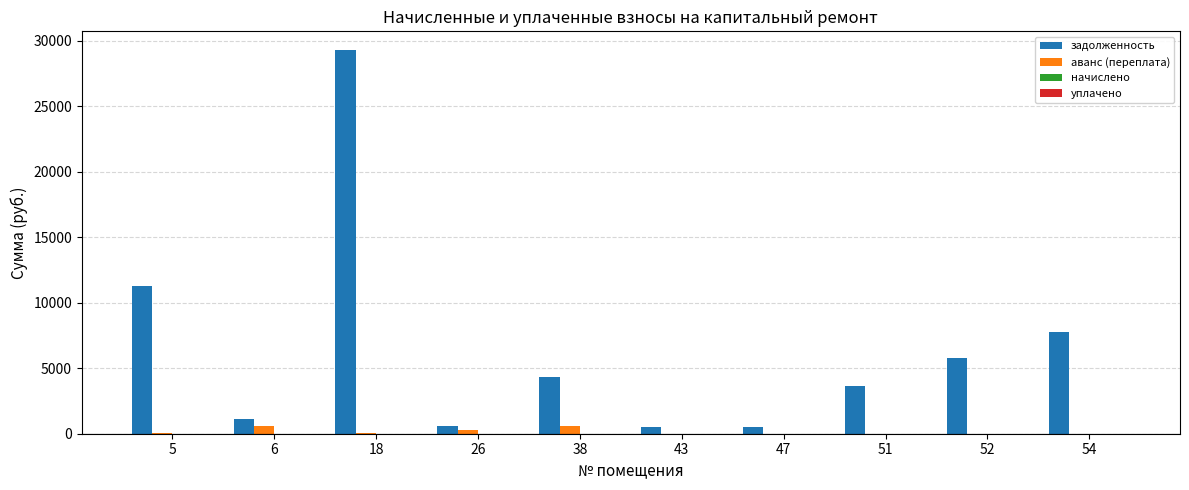

At which category is the sum across all series the highest?

18